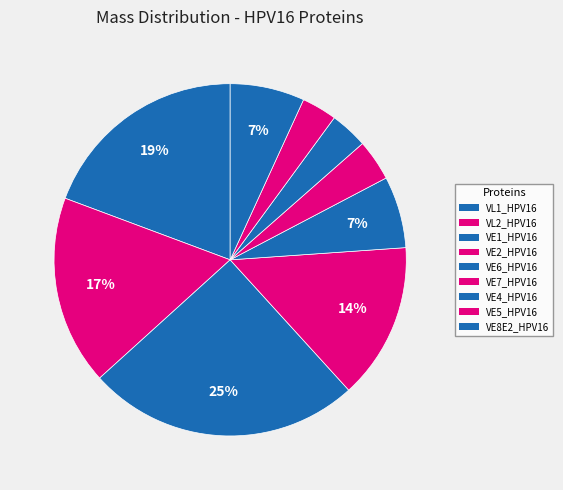

How many segments does this pie chart have?

9